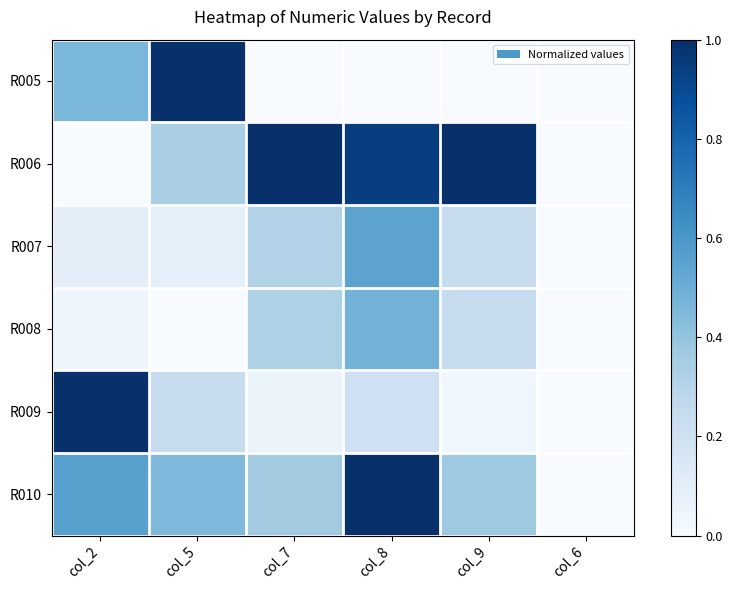

What is the maximum value shown in the chart?

1.0